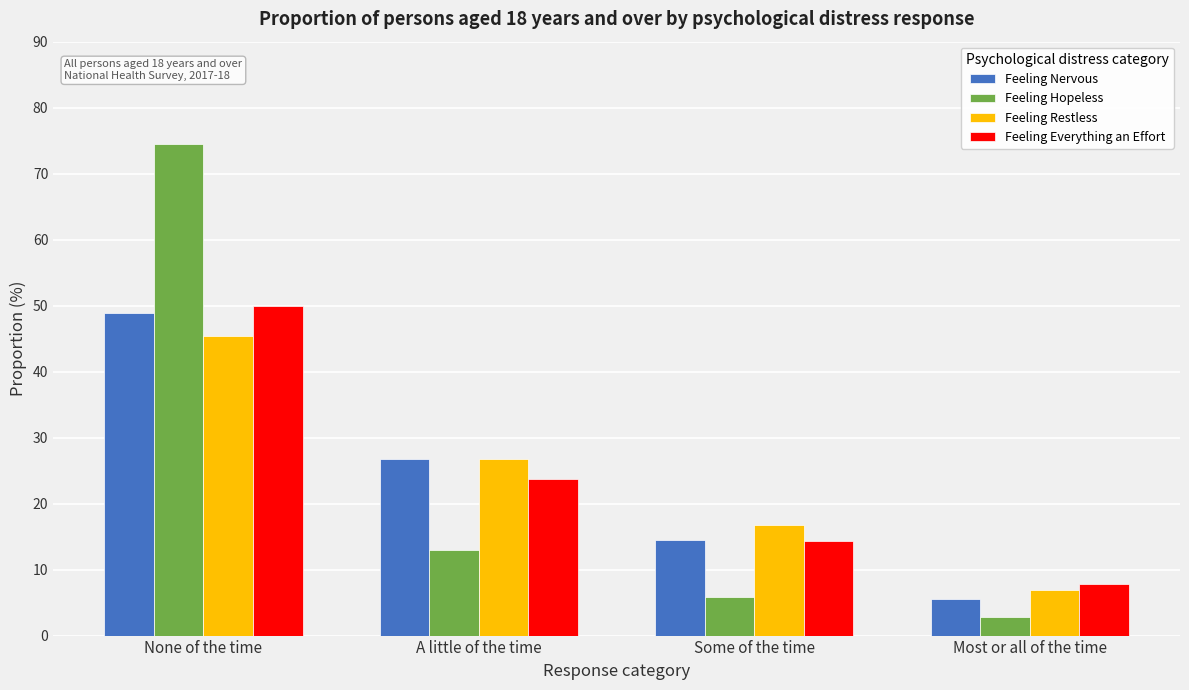

Reading right to left, what are all the values shown in this chart?

Feeling Nervous: Most or all of the time=5.6	Some of the time=14.5	A little of the time=26.8	None of the time=48.9
Feeling Hopeless: Most or all of the time=2.8	Some of the time=5.8	A little of the time=12.9	None of the time=74.5
Feeling Restless: Most or all of the time=6.9	Some of the time=16.8	A little of the time=26.8	None of the time=45.4
Feeling Everything an Effort: Most or all of the time=7.8	Some of the time=14.3	A little of the time=23.7	None of the time=50.0